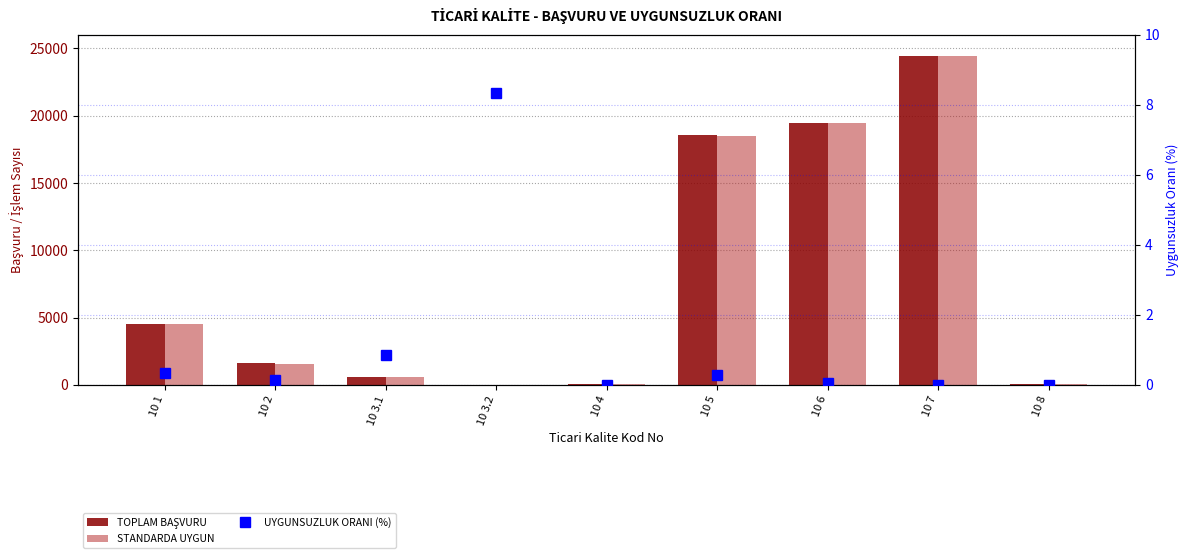

Rank the categories by UYGUNSUZLUK ORANI (%) value from lowest to highest.

10 4, 10 7, 10 8, 10 6, 10 2, 10 5, 10 1, 10 3.1, 10 3.2